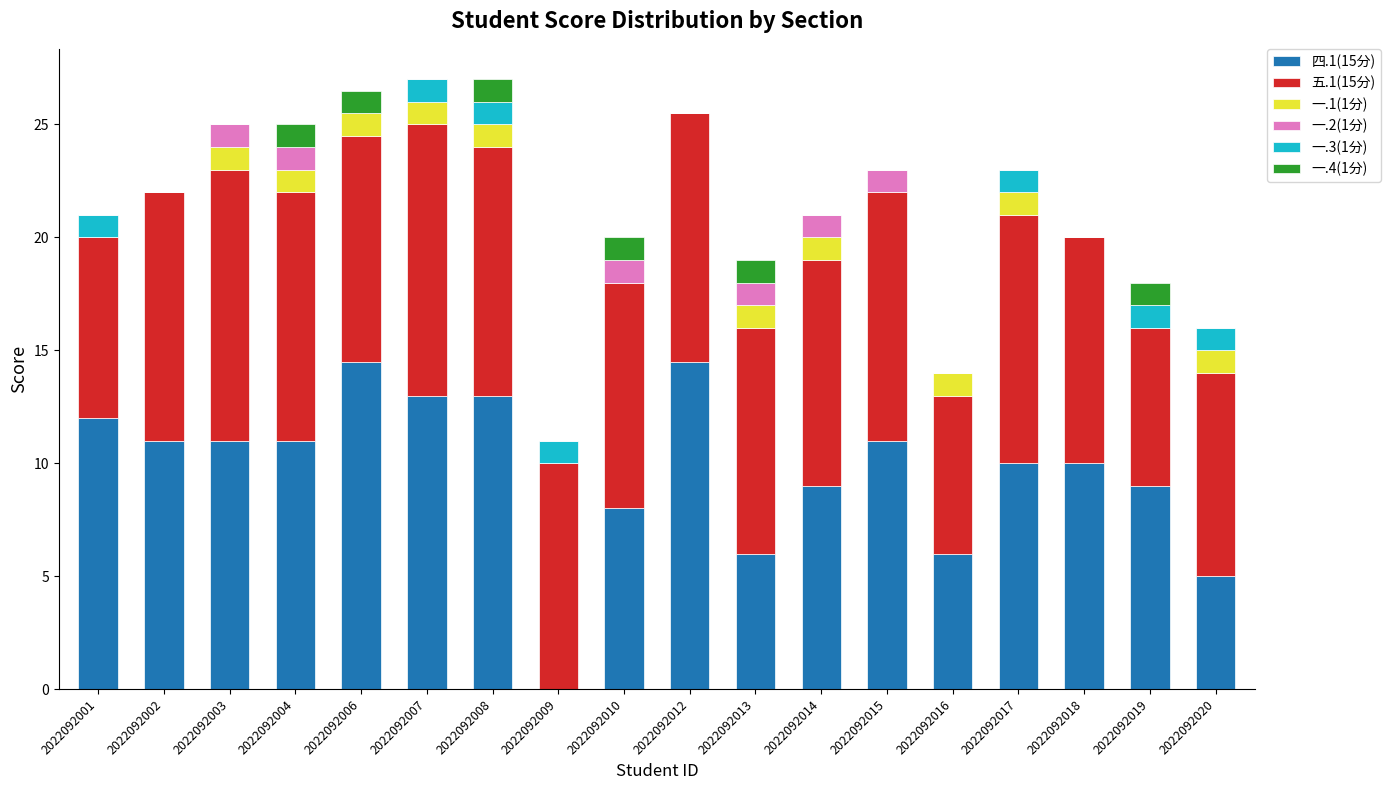

What is the total value across all series at 2022092014?

21.0